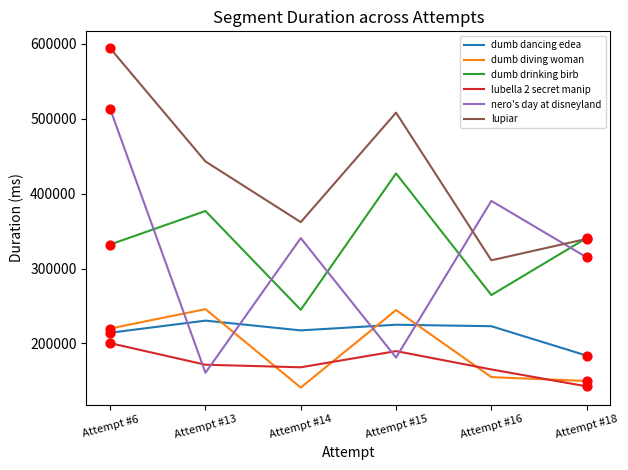

At which category is the sum across all series the highest?

Attempt #6